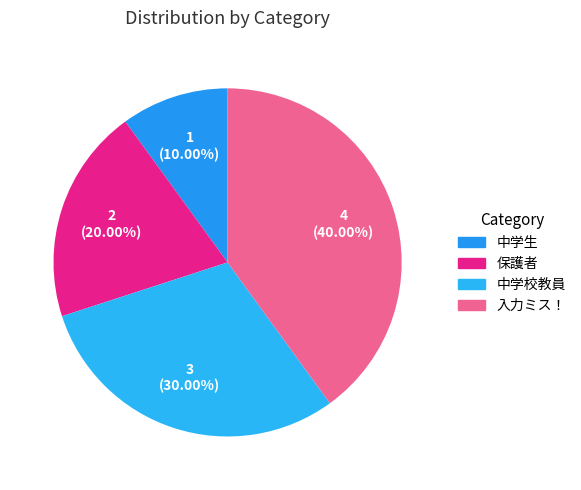

How many slices are in this pie chart?

4